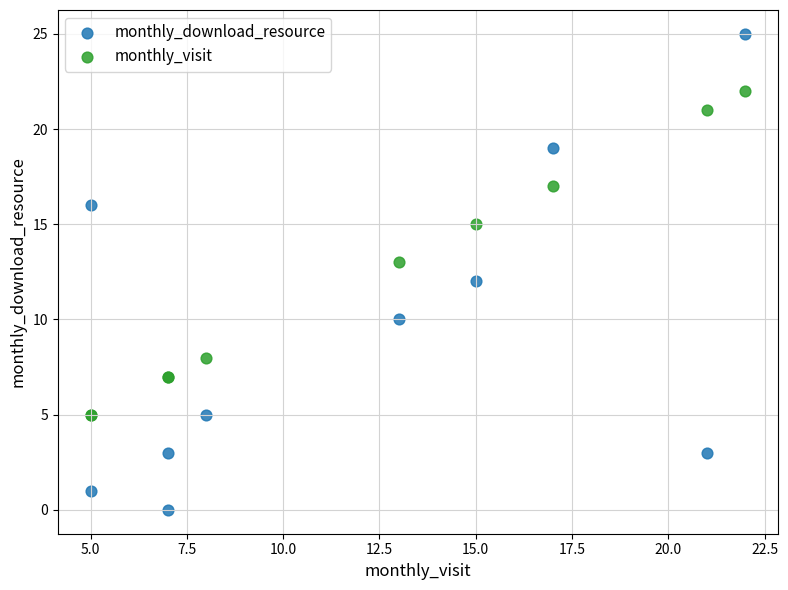

What are all the series names shown in the legend?

monthly_download_resource, monthly_visit